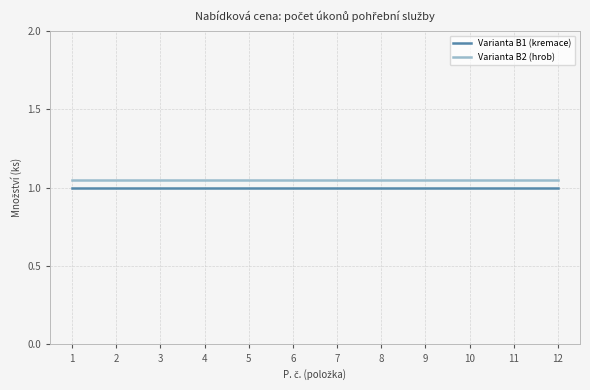

What is the smallest value displayed?

1.0